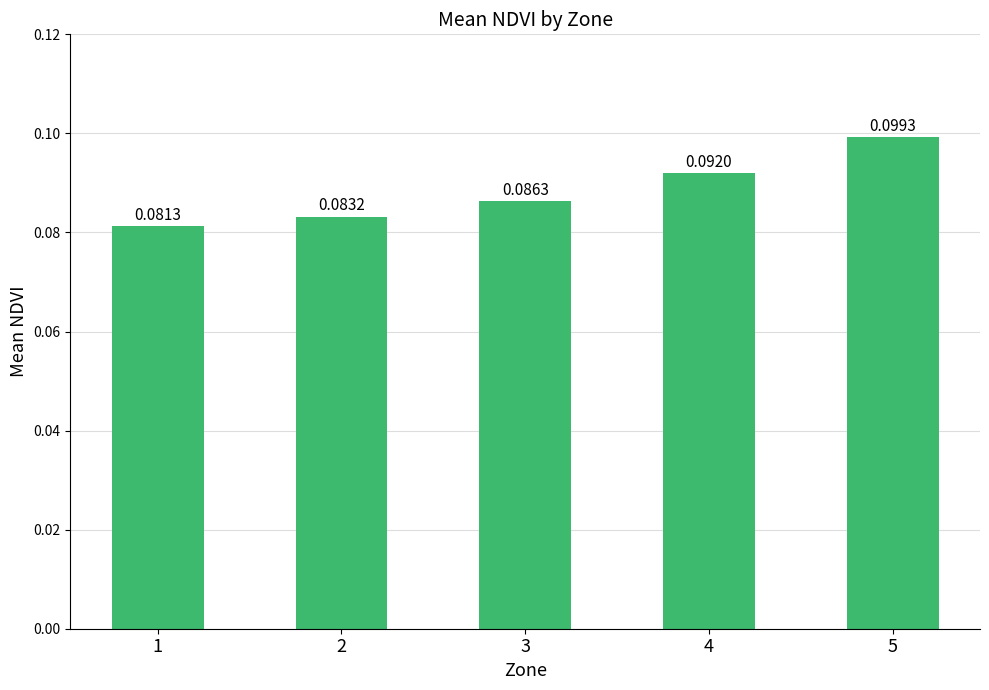

The chart shows a value of 0.0 at 5. True or false?

False